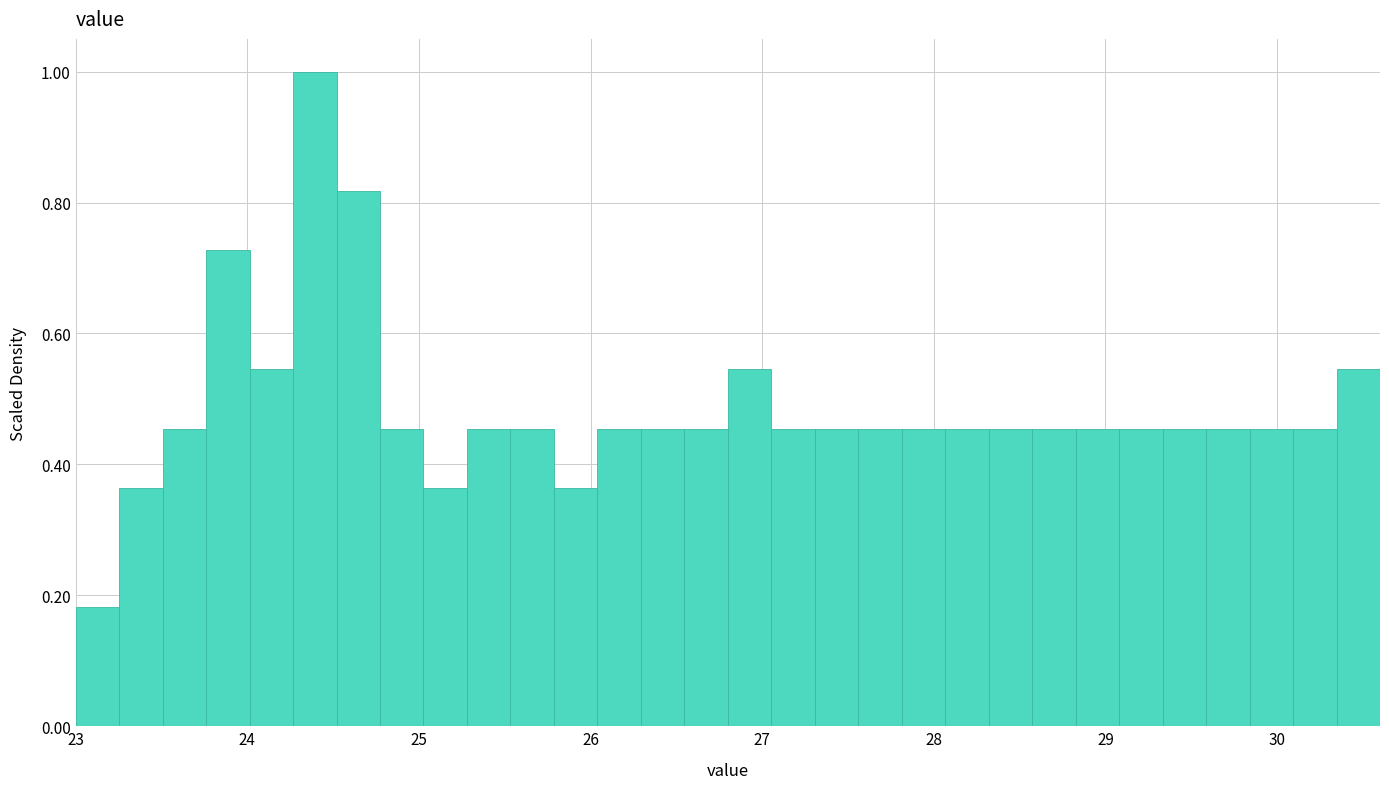

Around what value on the x-axis is the tallest bar? Give the approximate position of its centre, as read against the axis.

24.4